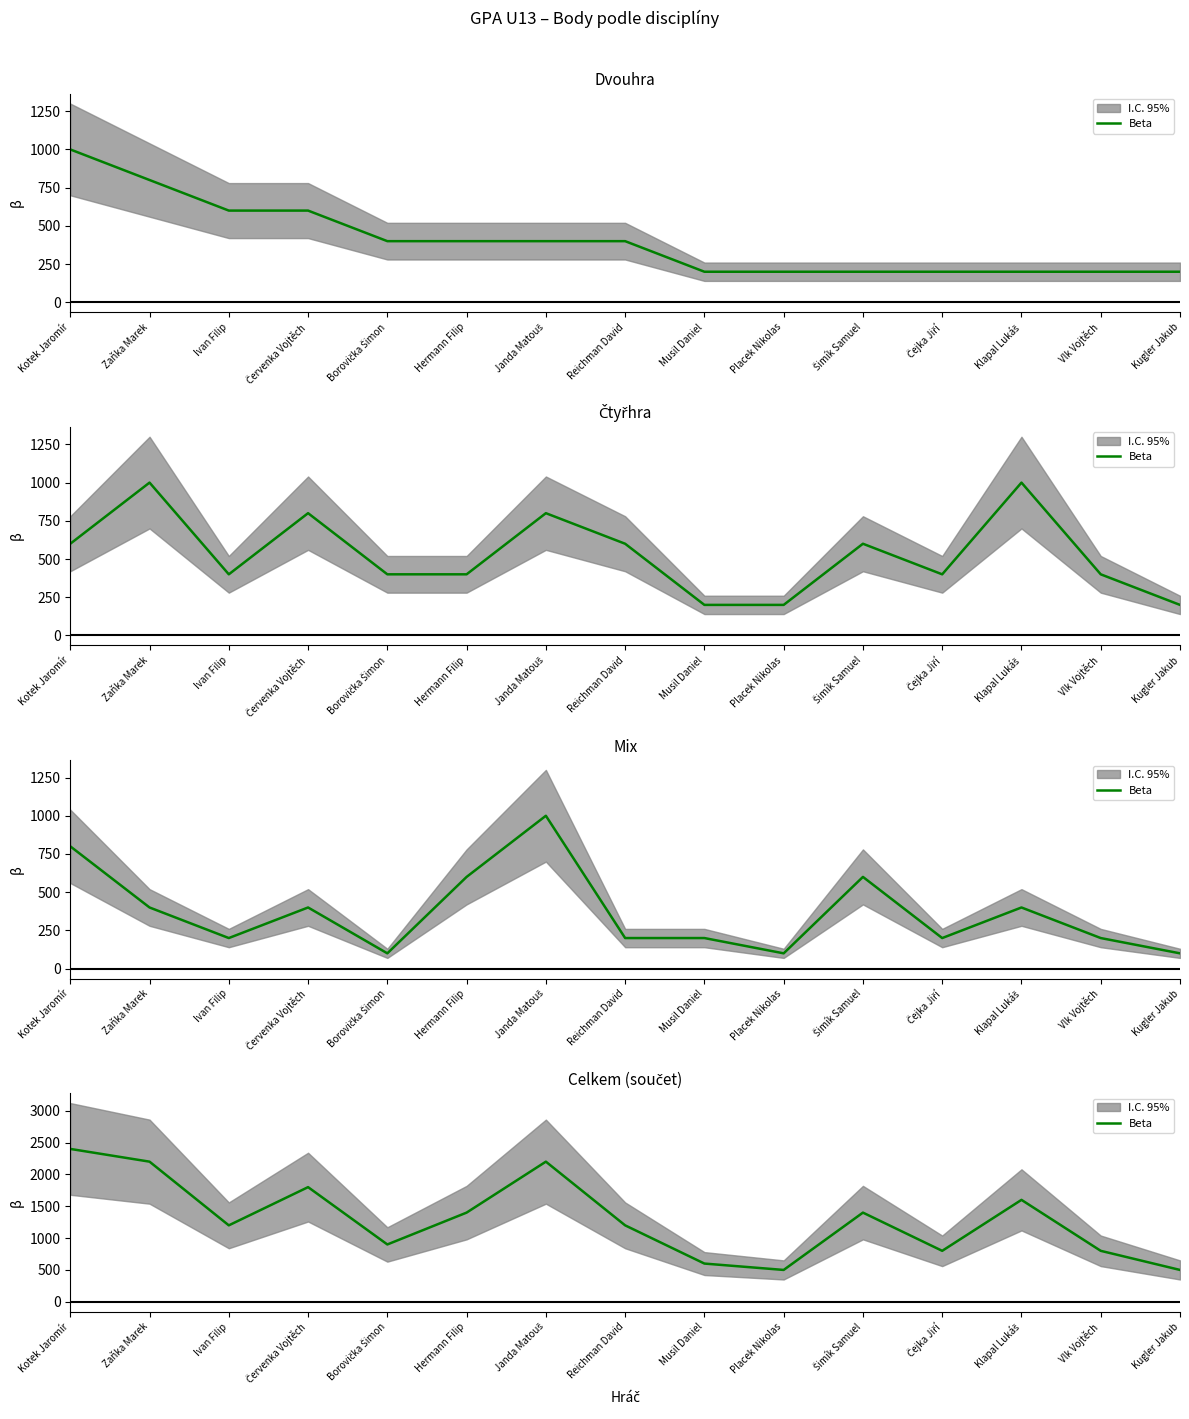

Count the number of data series in this chart.

1